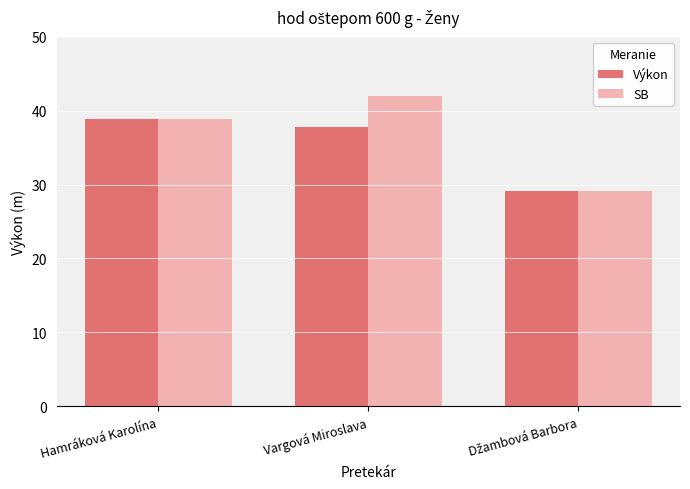

True or false: SB has a value of 38.9 at Hamráková Karolína.

True